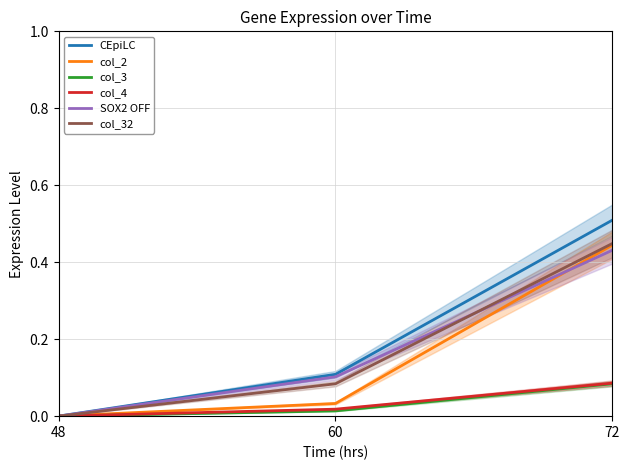

Reading right to left, extract all data points from this chart.

CEpiLC: 72=0.5	60=0.1	48=0.0
col_2: 72=0.4	60=0.0	48=0.0
col_3: 72=0.1	60=0.0	48=0.0
col_4: 72=0.1	60=0.0	48=0.0
SOX2 OFF: 72=0.4	60=0.1	48=0.0
col_32: 72=0.4	60=0.1	48=0.0